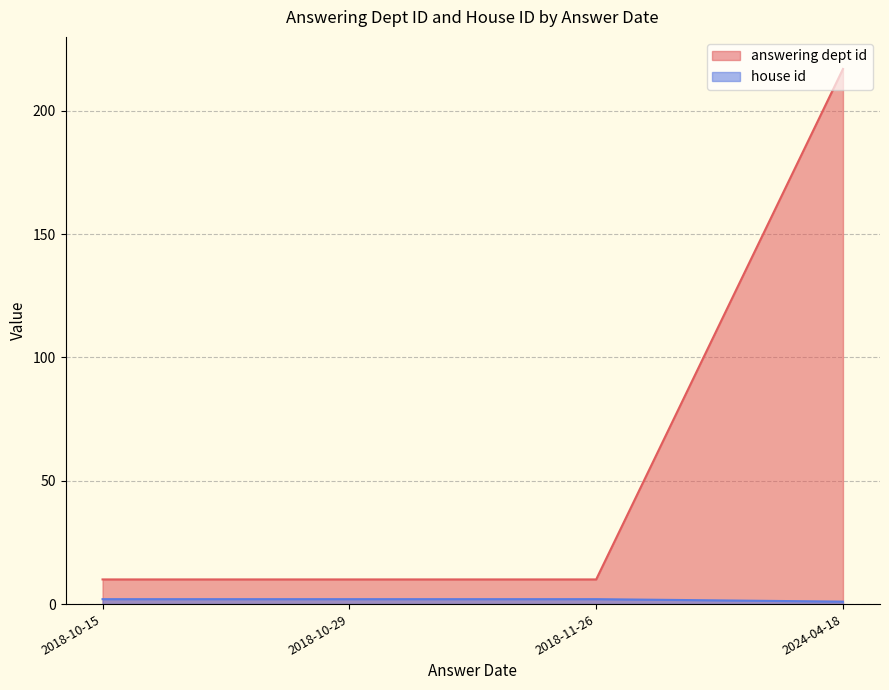

Is the value of house id at 2018-10-29 greater than the value of answering dept id at 2024-04-18?

No